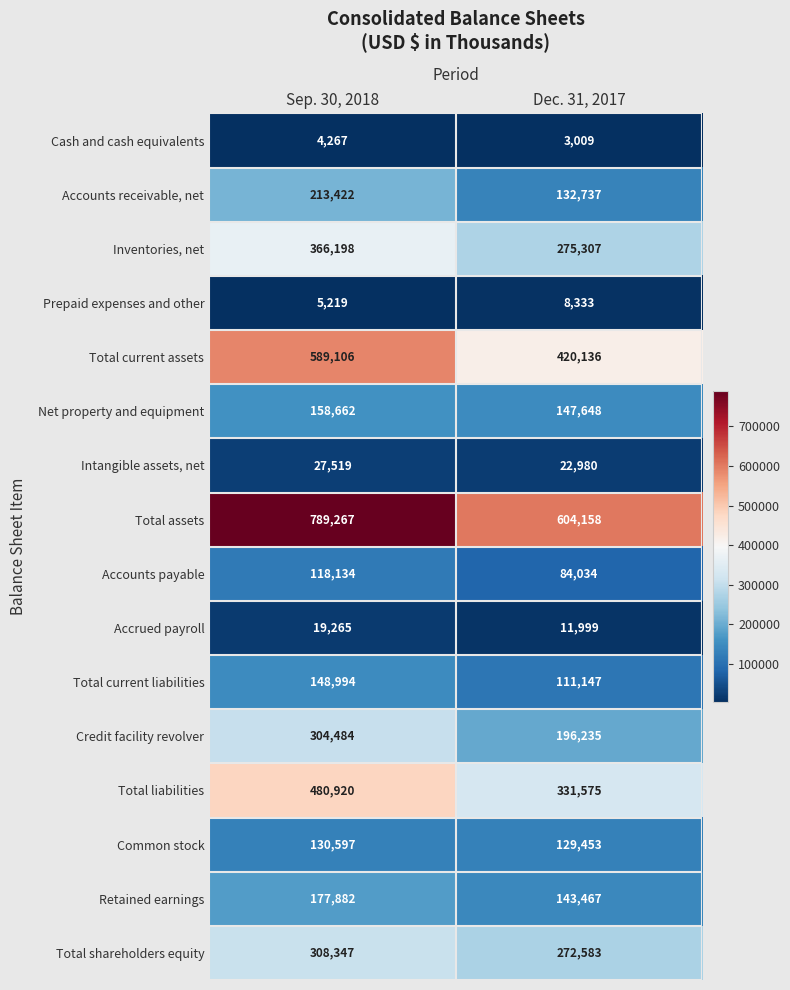

What is the average value of the Credit facility revolver series?

250360